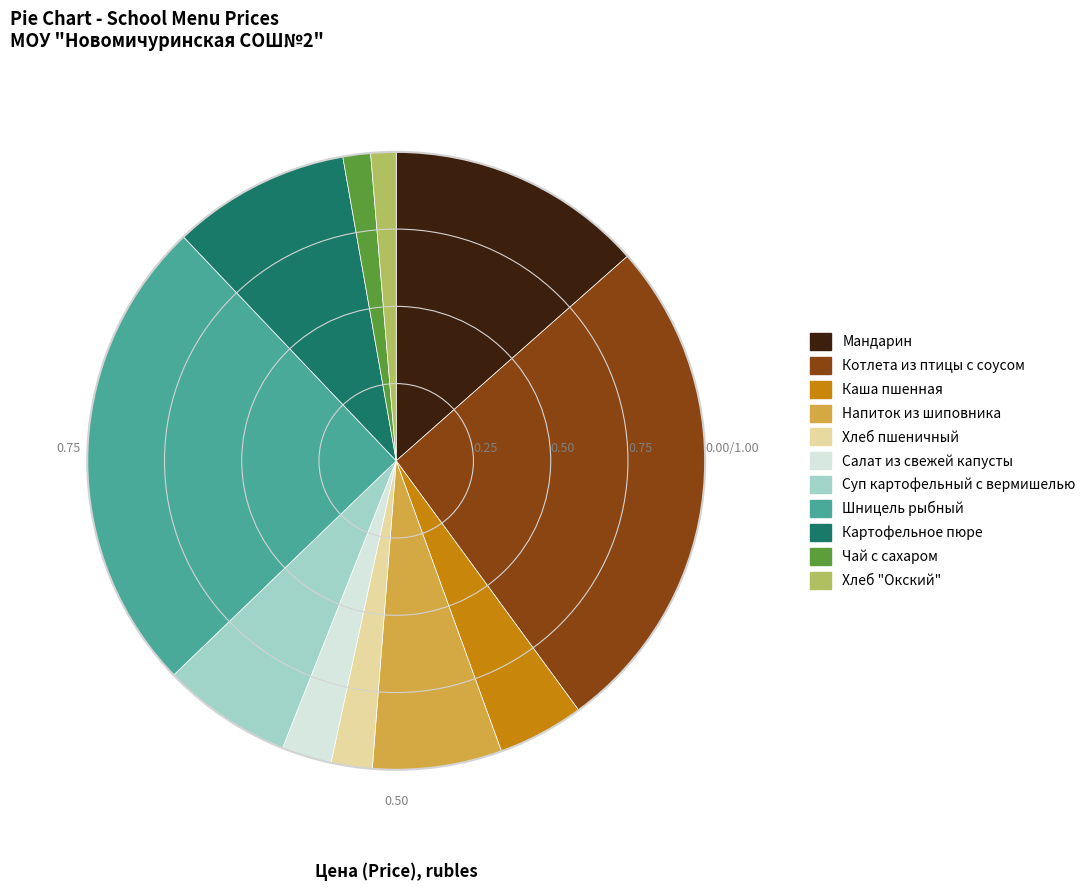

Which category has the biggest portion of the pie?

Котлета из птицы с соусом